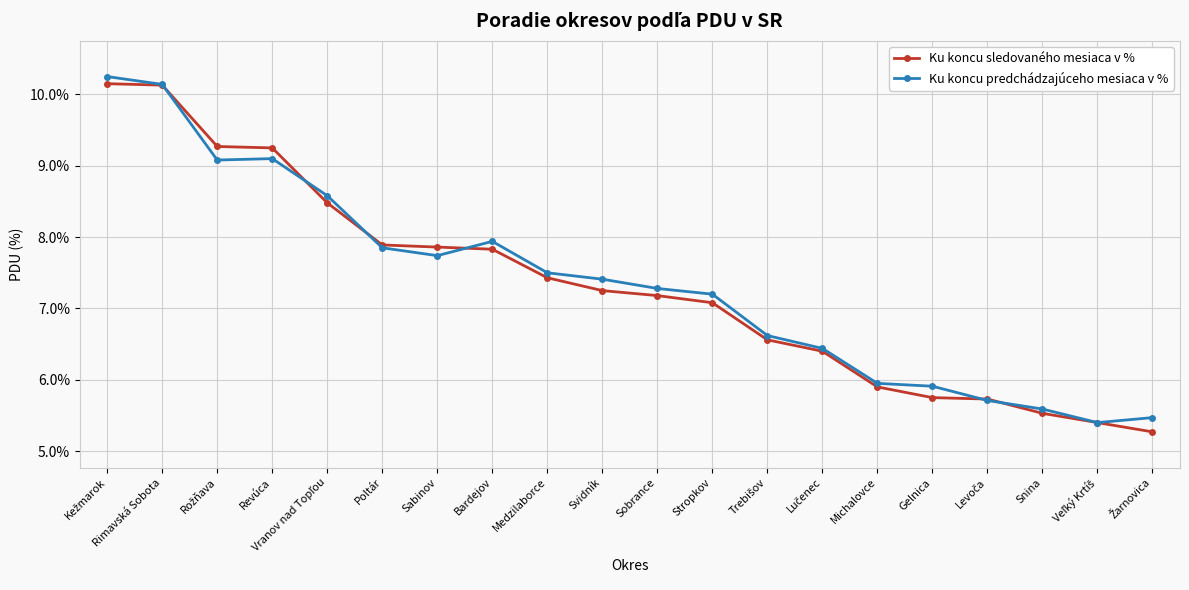

How many data points in Ku koncu sledovaného mesiaca v % are less than 7?

8